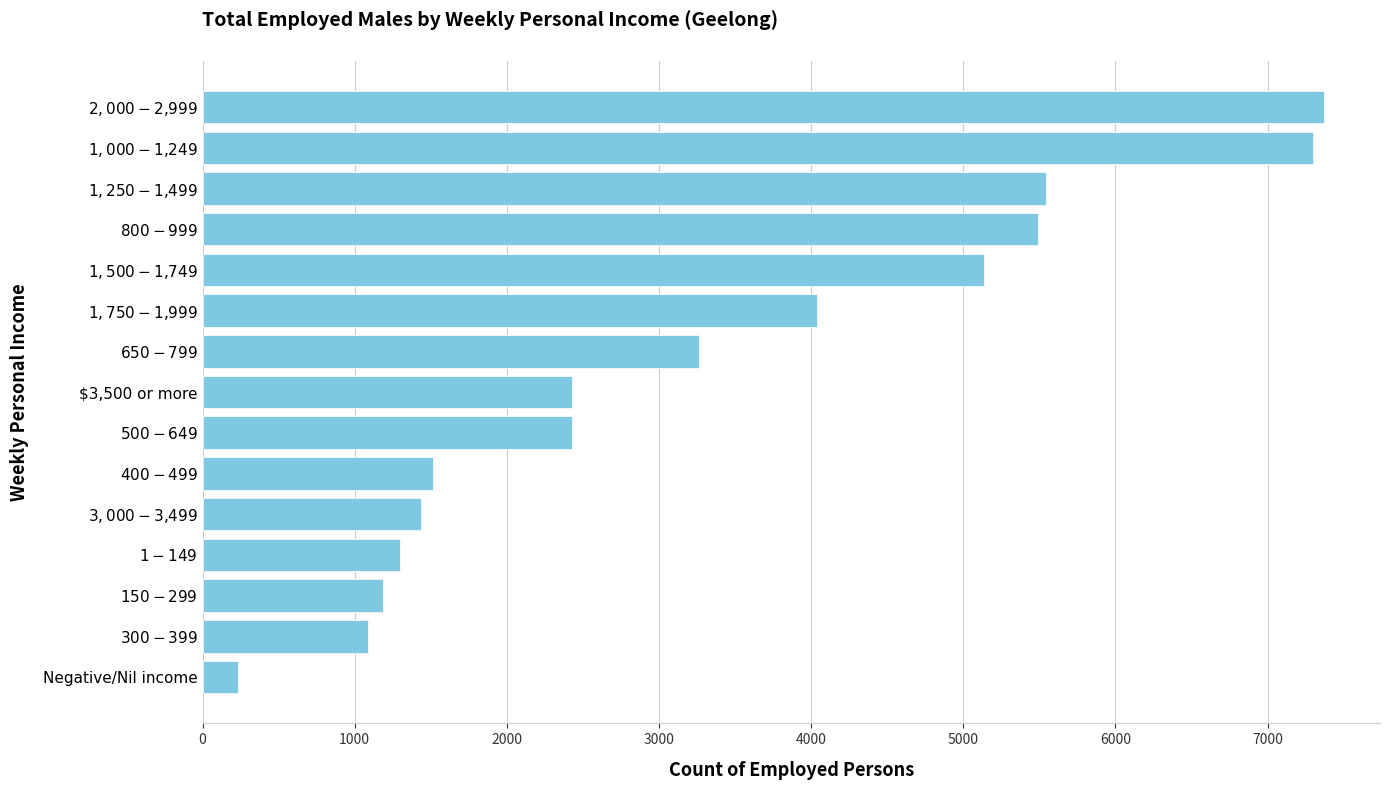

What is the minimum value shown in the chart?

233